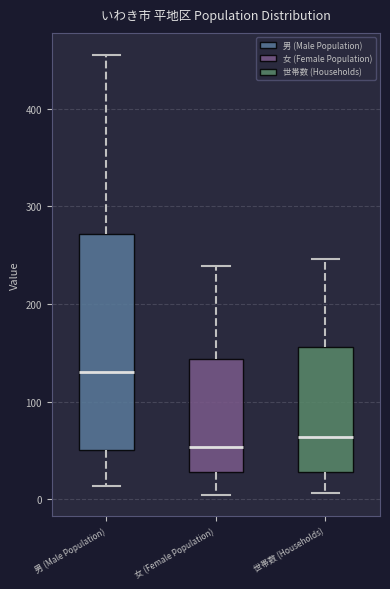

Reading left to right, read every box against the y-axis: the position of its median line, the range the box covers, and the ends of its whiskers. The values are not printed on the chart, so give them approximately, as read against the axis.

男 (Male Population): median 130, box 50 to 270, whiskers 10 to 460
女 (Female Population): median 50, box 30 to 140, whiskers 10 to 240
世帯数 (Households): median 60, box 30 to 160, whiskers 10 to 250